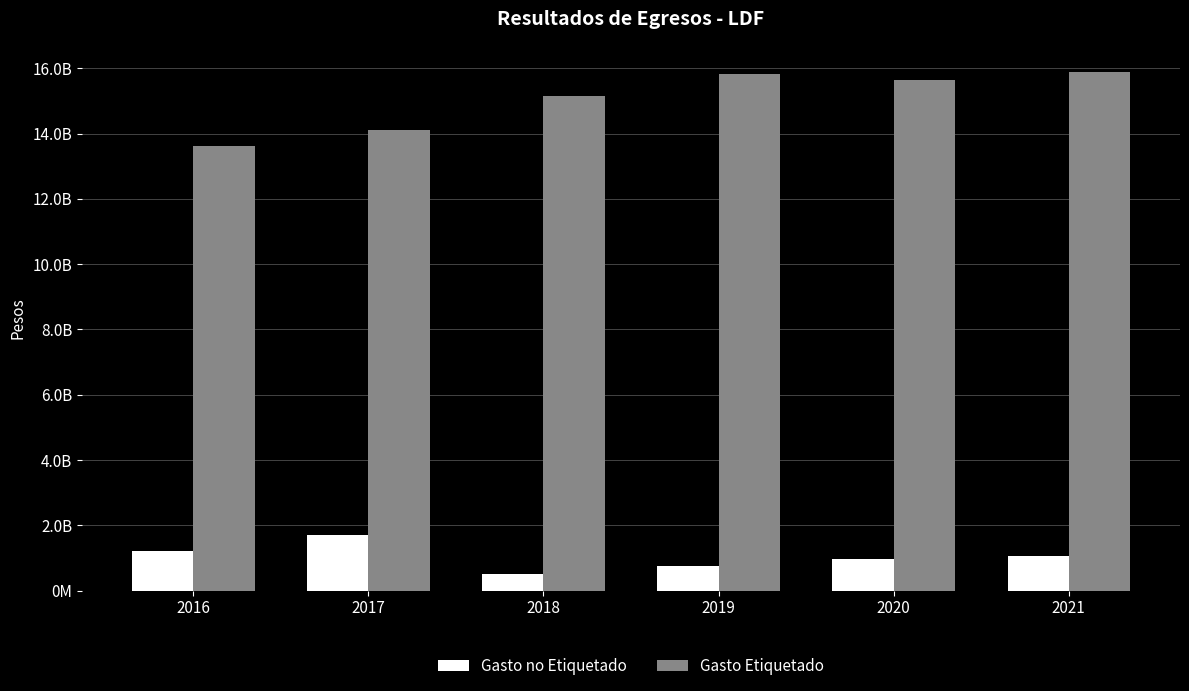

Does the chart contain stacked bars?

No